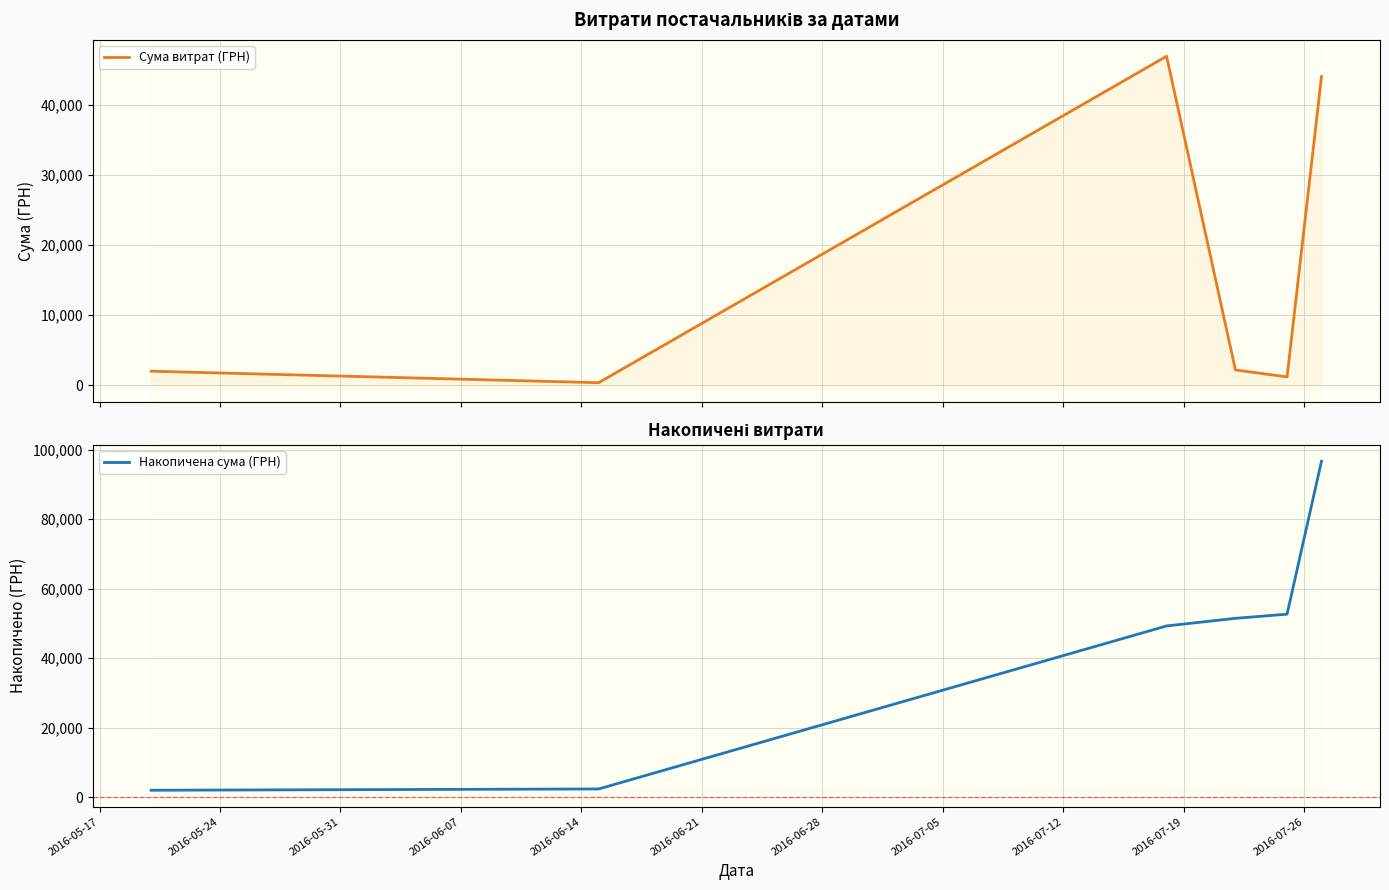

What is the maximum value for Сума витрат (ГРН)?

46904.0